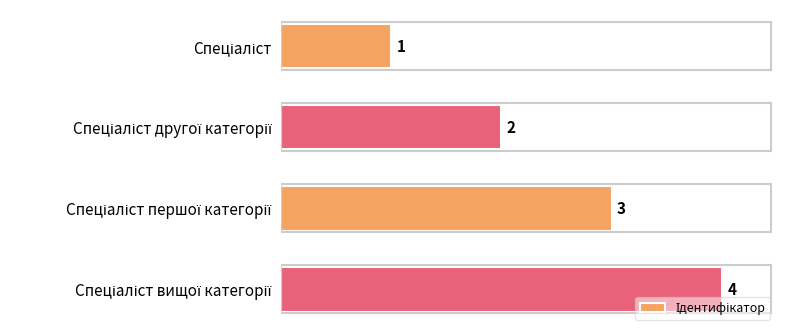

What is the difference between the maximum and minimum values?

3